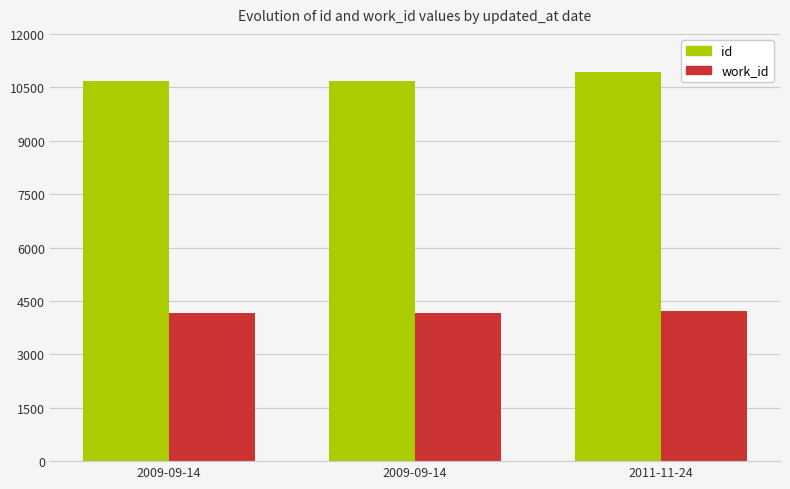

How many values in the work_id series exceed 4151?

1